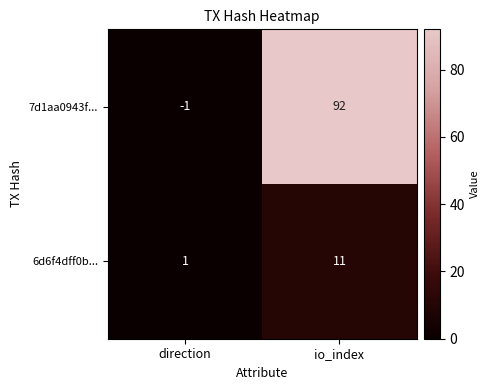

What is the sum of the 6d6f4dff0b... values at io_index and direction?

12